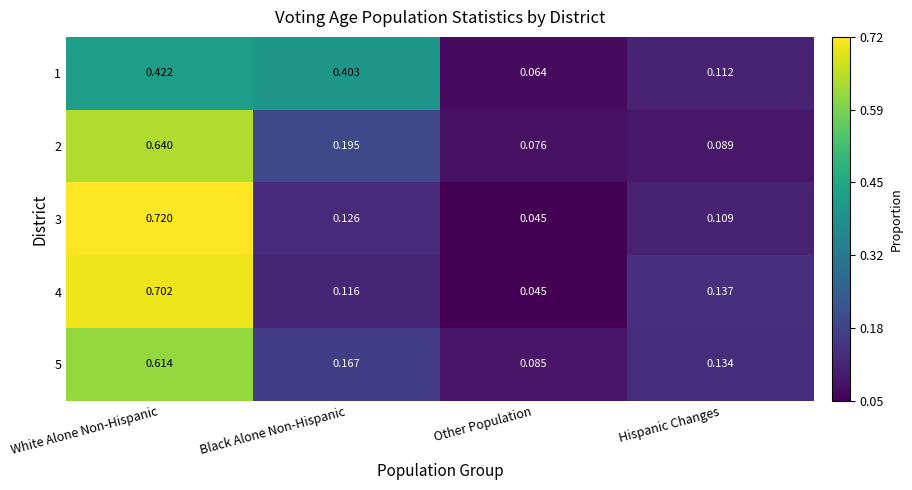

At how many categories does at least one series exceed 0?

4